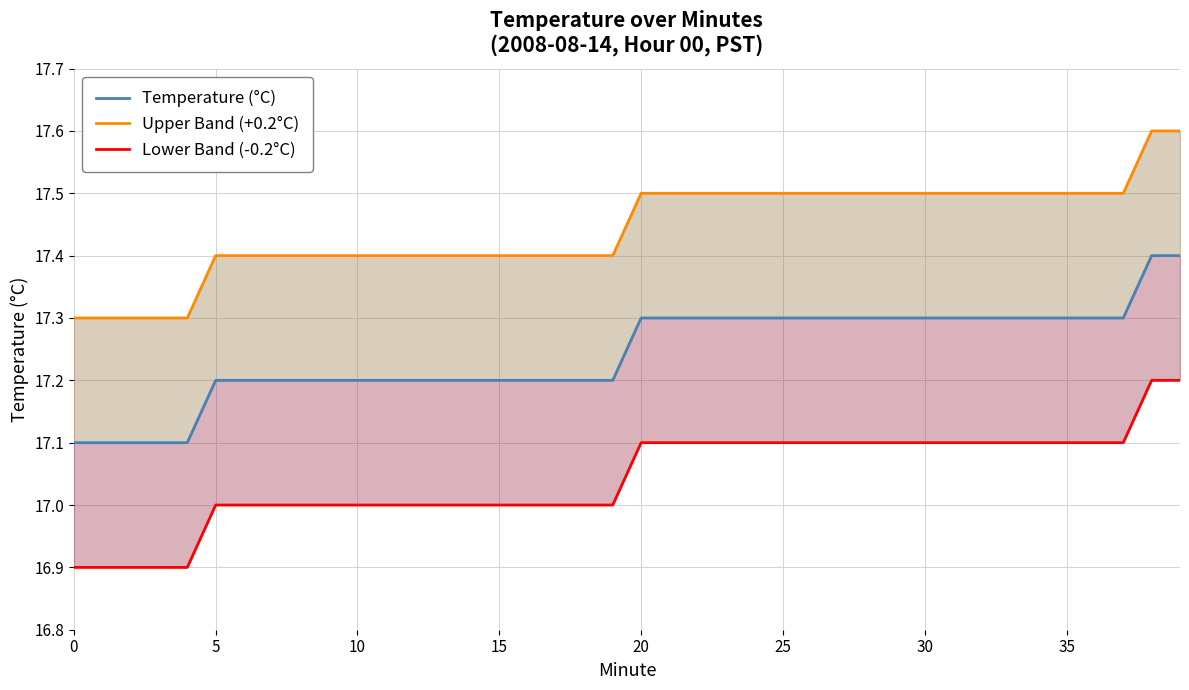

The value of Upper Band (+0.2°C) at 9 is 17.4. True or false?

True